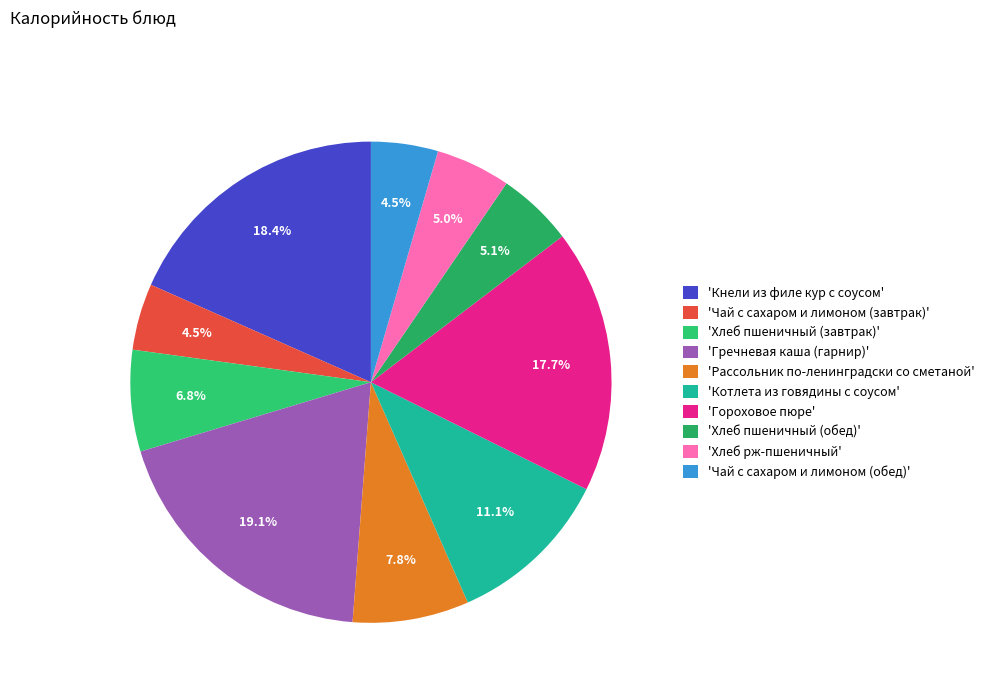

Which category has the smallest portion of the pie?

Чай с сахаром и лимоном (завтрак)